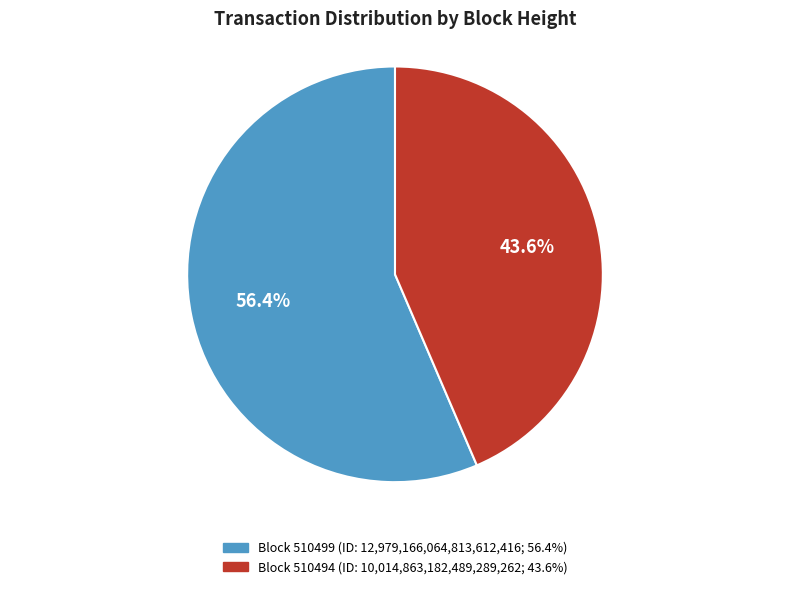

Is there a majority slice in this chart?

Yes